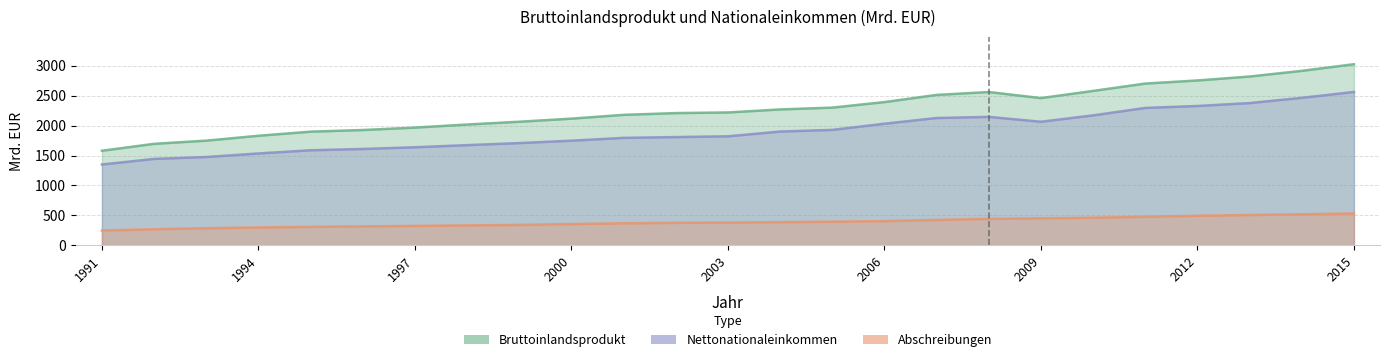

True or false: Bruttoinlandsprodukt and Nettonationaleinkommen cross at least once.

False